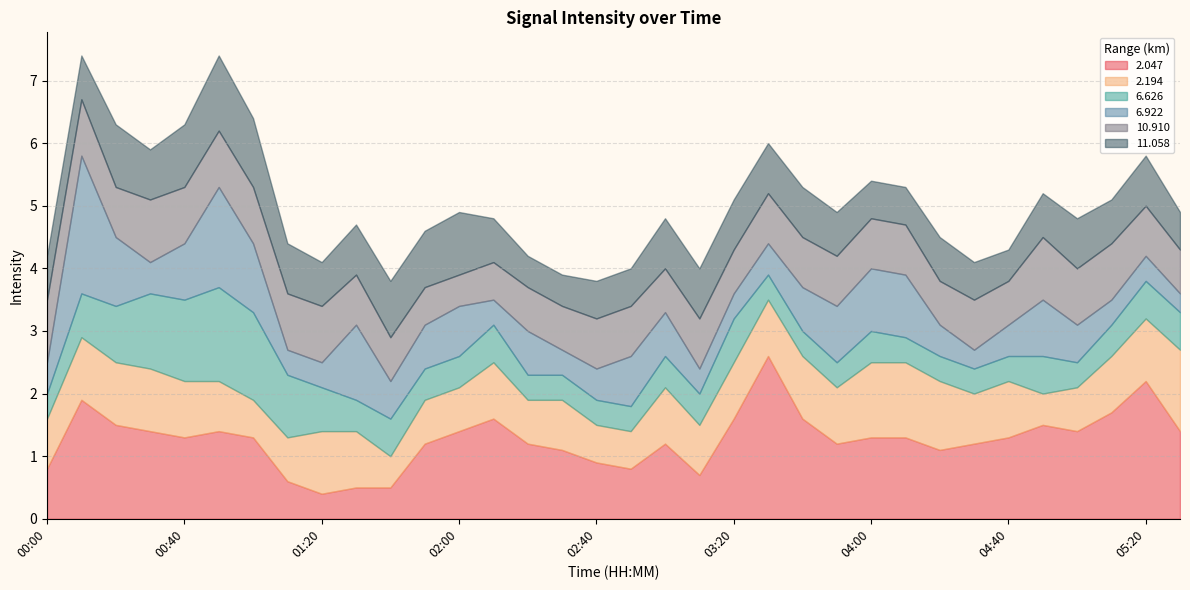

How many times do 6.922 and 6.626 cross each other?

11